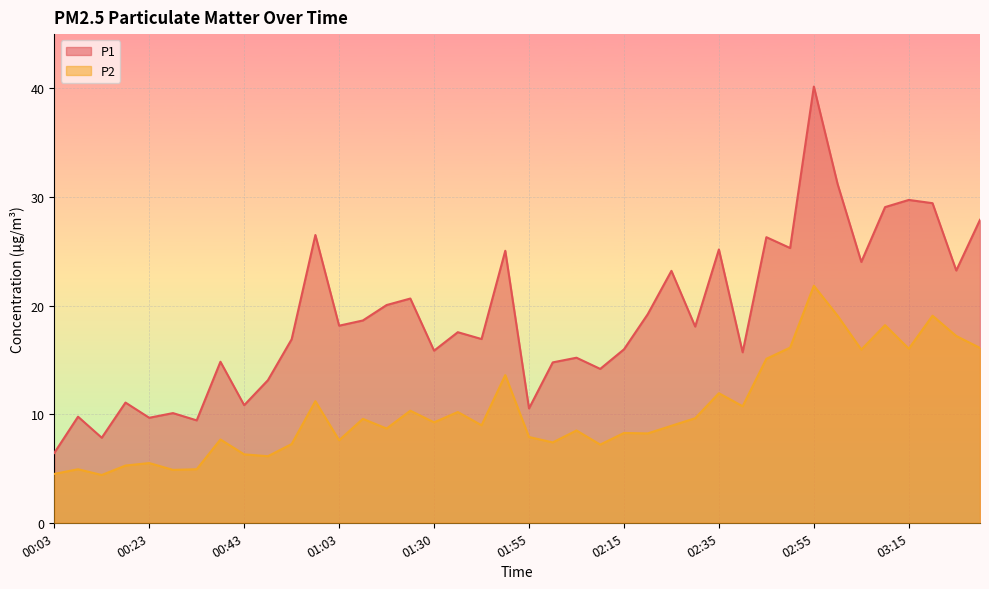

What is the maximum value shown in the chart?

40.2